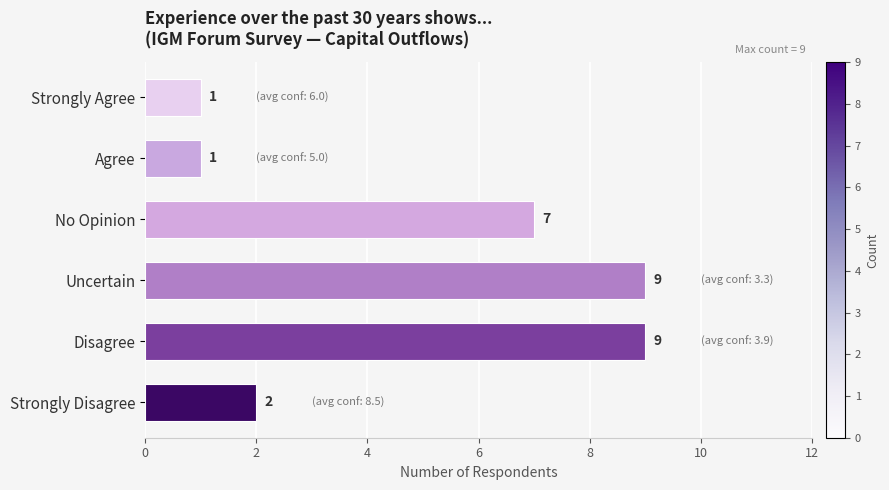

How many values are below 7?

3